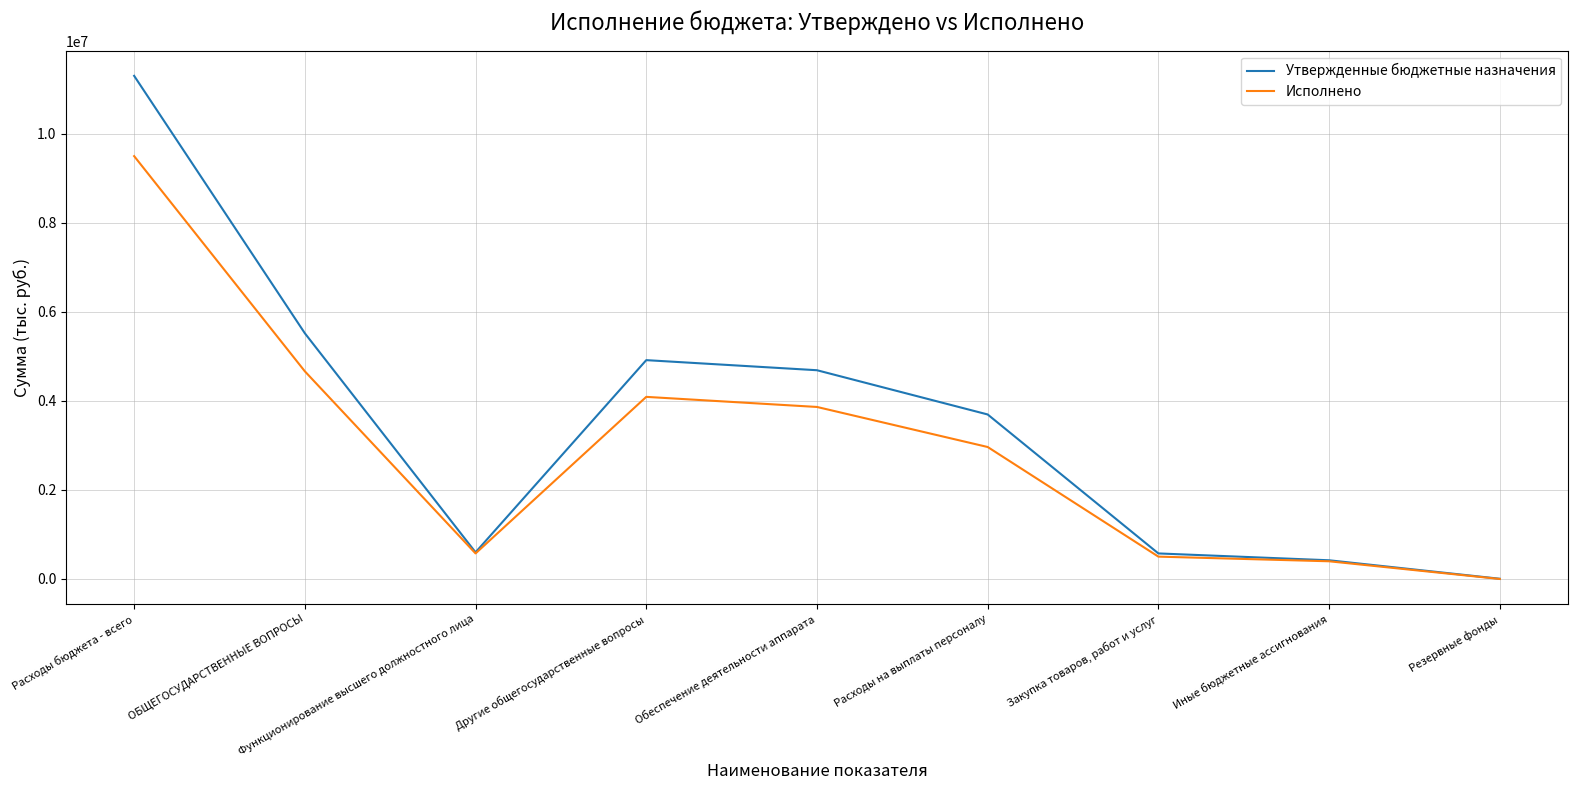

How many lines are shown in the chart?

2